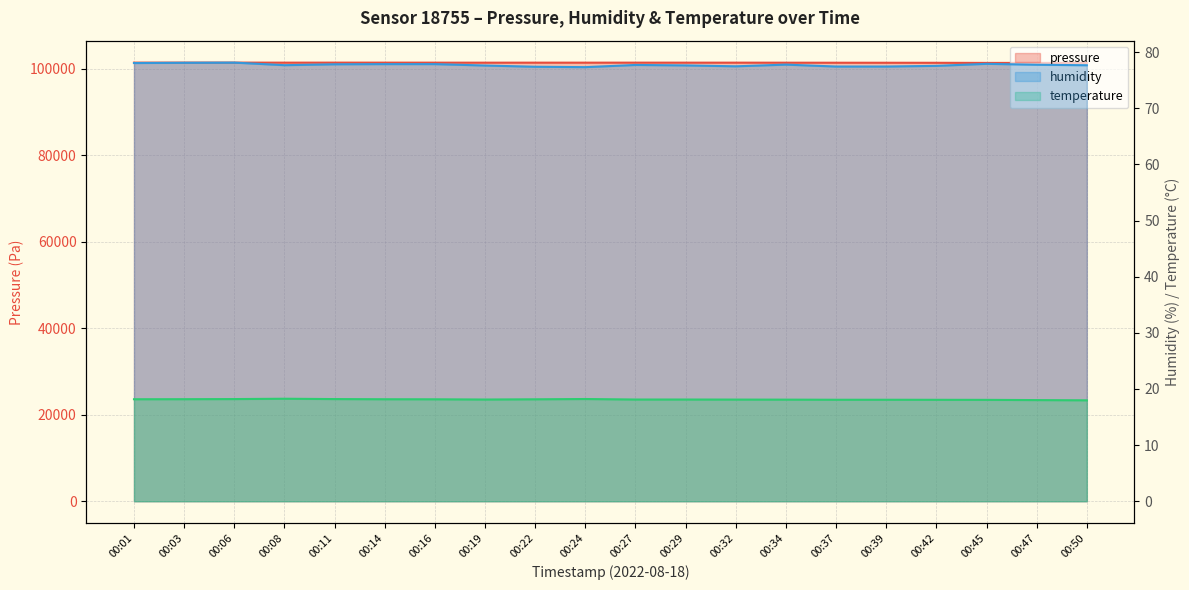

How many distinct data groups are displayed?

3